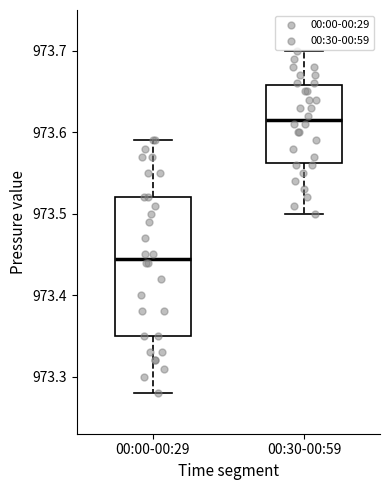

Reading left to right, transcribe this box plot: for each box, give where its median line is, the range the box spans, and where its two whiskers end, as read against the y-axis. The values are not printed on the chart, so give them approximately, as read against the axis.

00:00-00:29: median 973.45, box 973.35 to 973.52, whiskers 973.28 to 973.59
00:30-00:59: median 973.62, box 973.56 to 973.66, whiskers 973.50 to 973.70